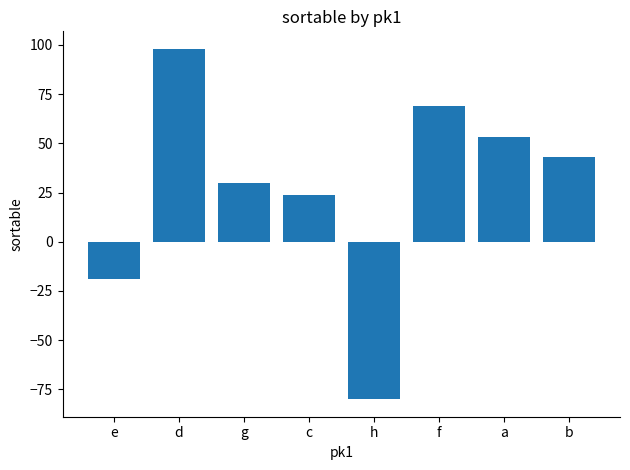

Which label corresponds to the smallest value in the chart?

h